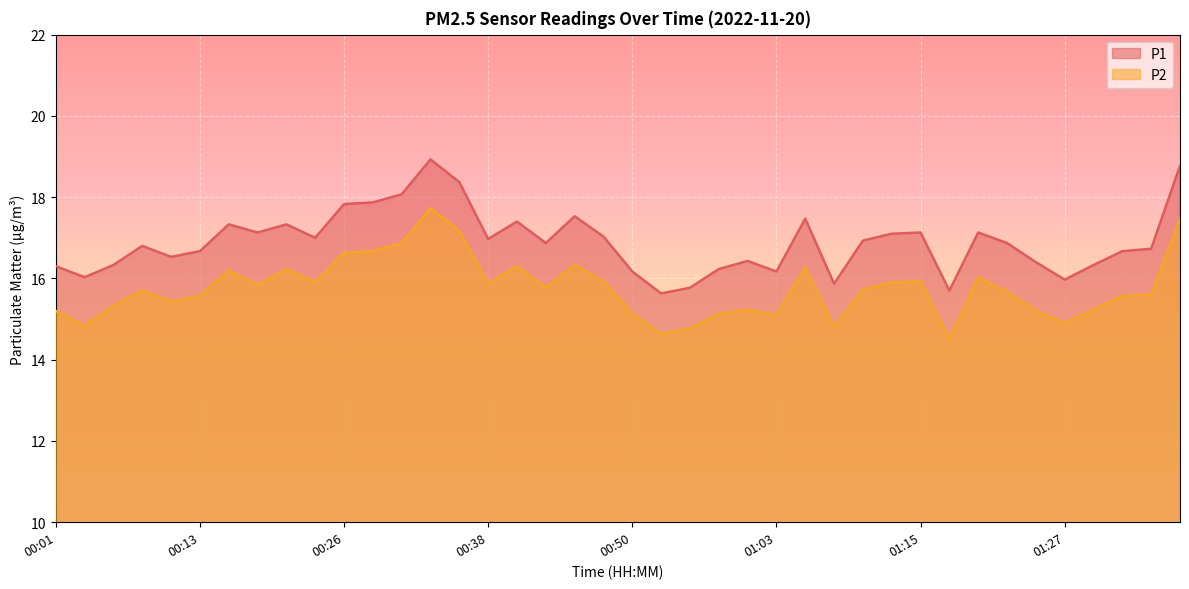

True or false: P1 and P2 intersect in this chart.

False